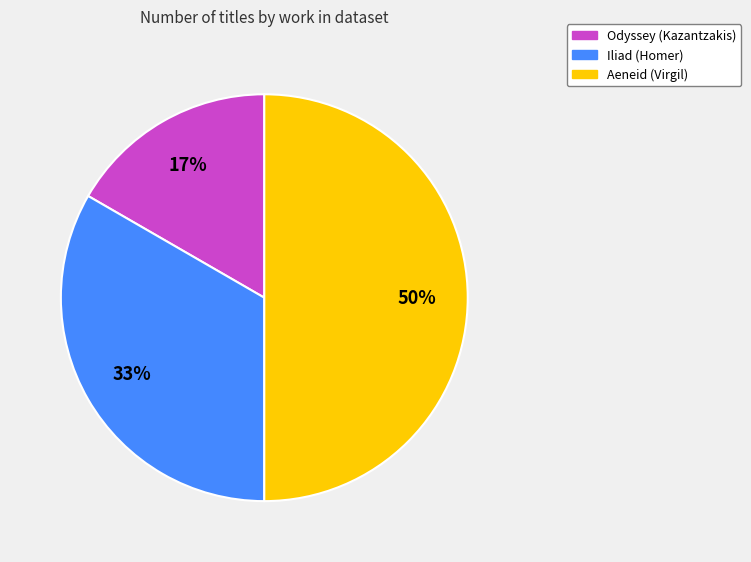

Which slice is the largest?

Aeneid (Virgil)